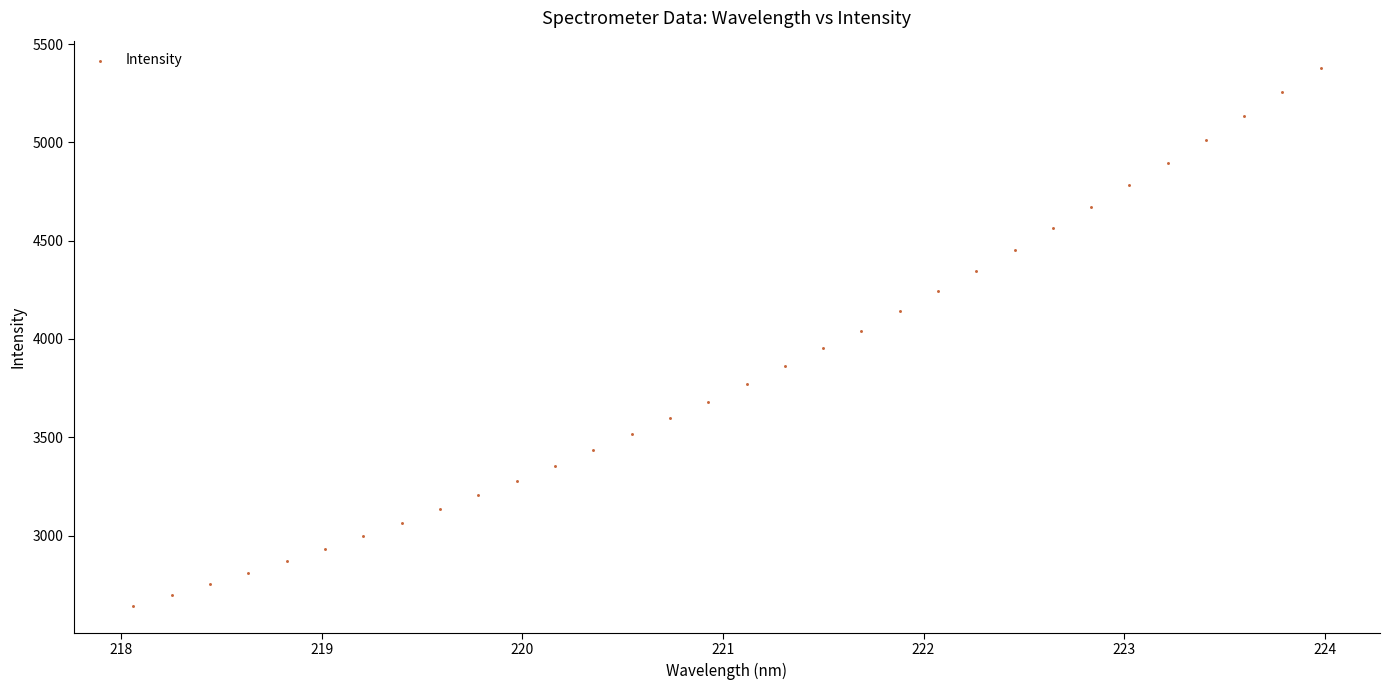

What is the range of X values (max minus min)?

5.9